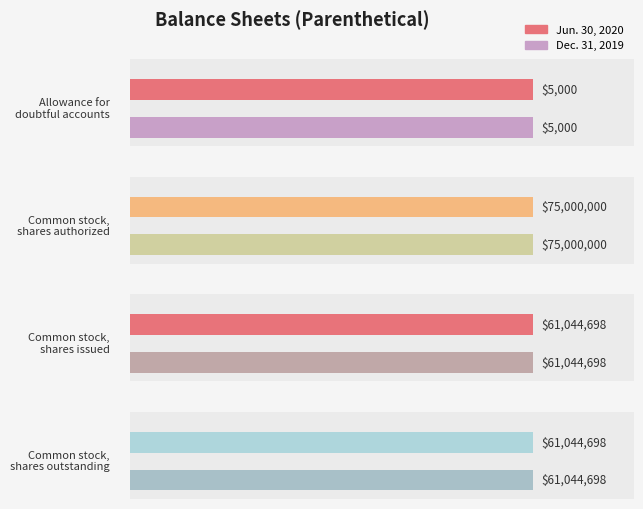

What is the greatest value displayed?

75000000.0